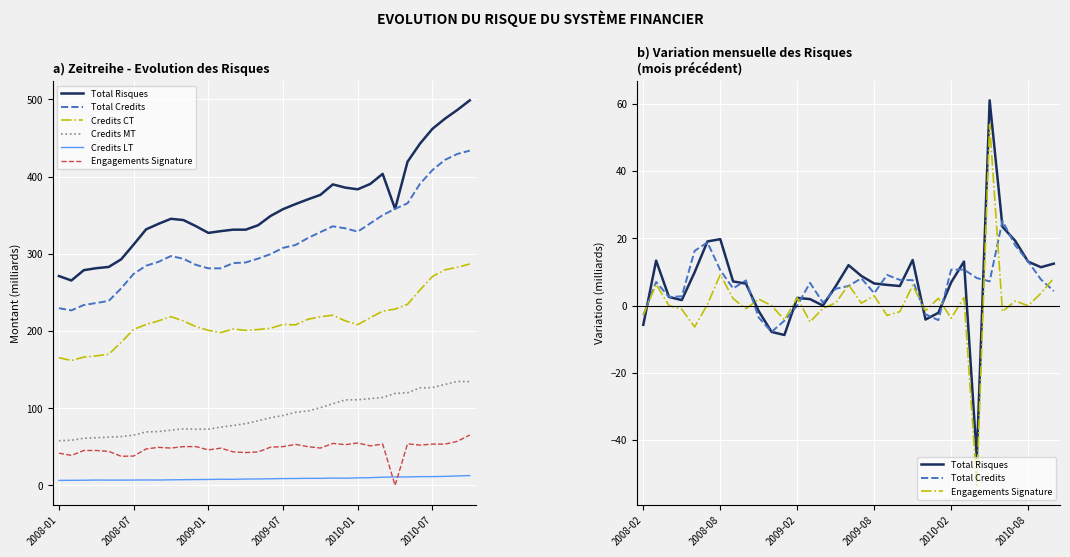

Reading left to right, list all the values displayed in this chart.

Total Credits: 229.5	226.6	233.6	236.2	238.9	255.2	273.9	284.5	289.6	297.0	293.4	285.6	281.1	281.1	287.9	288.7	293.7	299.5	307.6	311.3	320.4	328.0	335.5	332.9	328.6	339.3	350.0	358.1	365.3	390.5	408.4	421.5	429.3	433.6
Total Risques: 271.1	265.4	278.7	281.3	282.9	292.8	311.8	331.6	338.8	345.3	343.6	335.8	327.0	329.3	331.2	331.2	336.9	348.9	357.7	364.3	370.5	376.3	389.8	385.6	383.5	390.4	403.4	358.1	419.2	442.6	461.8	474.9	486.3	498.7
Credits CT: 165.3	161.7	166.1	167.7	169.8	185.3	202.0	208.3	213.0	218.5	212.9	205.5	200.8	197.9	202.5	200.7	201.8	203.5	208.4	207.9	215.1	218.4	220.4	213.0	208.2	217.0	225.6	228.3	234.5	253.1	270.5	279.2	282.5	286.7
Credits MT: 57.8	58.4	61.0	61.6	62.3	63.1	65.0	69.2	69.7	71.4	73.2	72.6	72.8	75.4	77.6	79.9	83.7	87.5	90.4	94.6	96.2	100.6	105.7	110.7	110.8	112.3	113.8	119.0	120.0	126.2	126.6	130.7	134.6	134.2
Credits LT: 6.3	6.5	6.6	6.9	6.7	6.7	6.8	7.0	6.9	7.1	7.3	7.5	7.6	7.9	7.8	8.1	8.2	8.5	8.8	8.9	9.1	9.0	9.4	9.2	9.6	9.9	10.5	10.8	10.9	11.3	11.3	11.6	12.2	12.6
Engagements Signature: 41.6	38.8	45.1	45.1	44.0	37.6	37.9	47.1	49.2	48.2	50.2	50.2	45.9	48.2	43.3	42.5	43.2	49.4	50.1	53.0	50.1	48.3	54.3	52.7	54.9	51.1	53.5	0.0	53.8	52.1	53.4	53.4	57.0	65.2